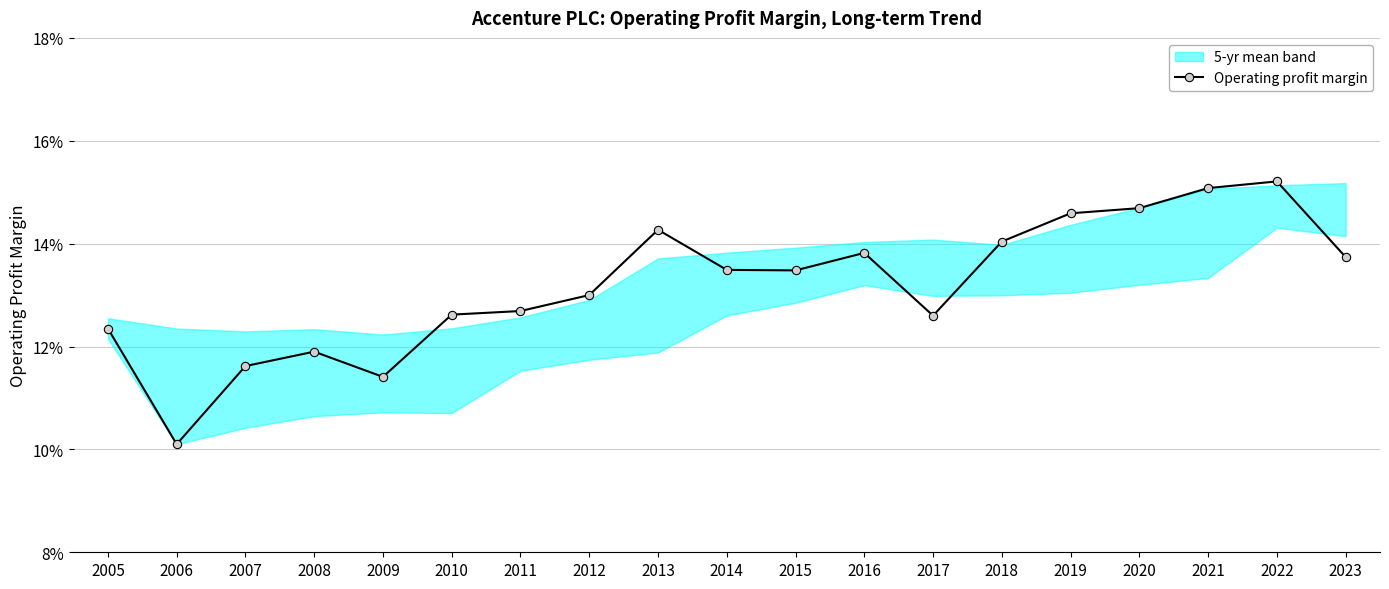

Does the chart have visible grid lines?

Yes